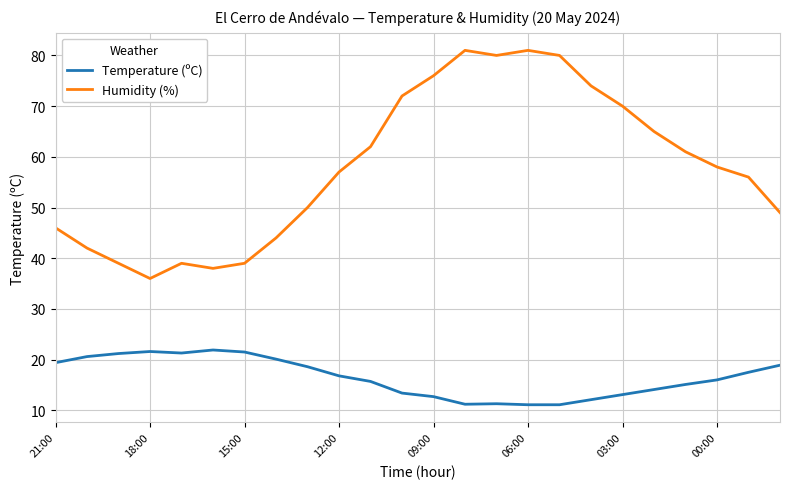

Which series has the largest range (max minus min)?

Humidity (%)